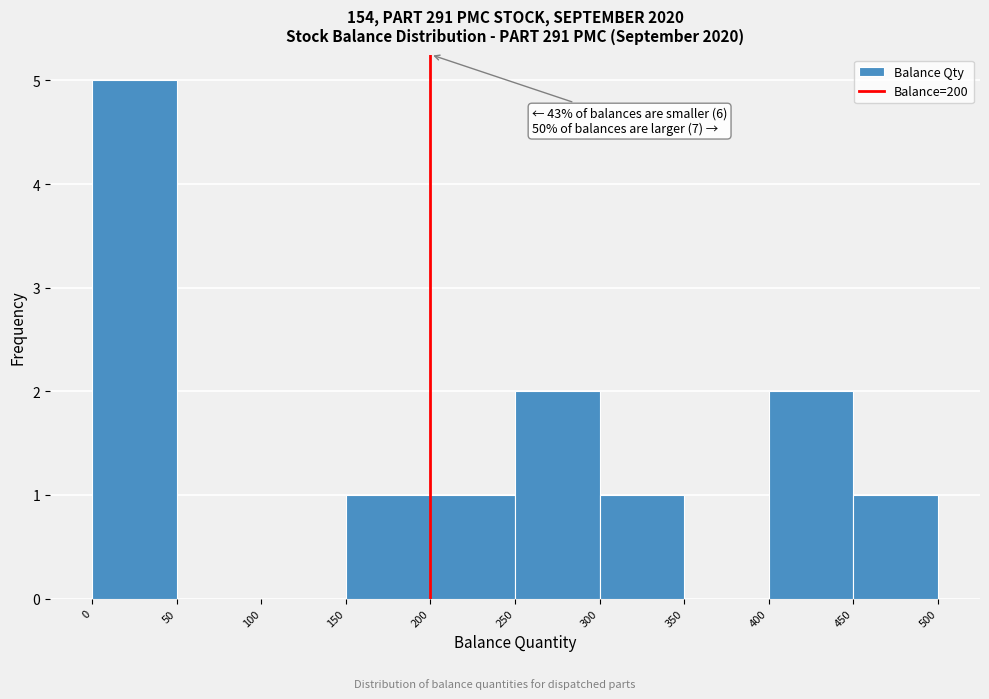

Which range on the x-axis has the tallest bar?

0 to 50